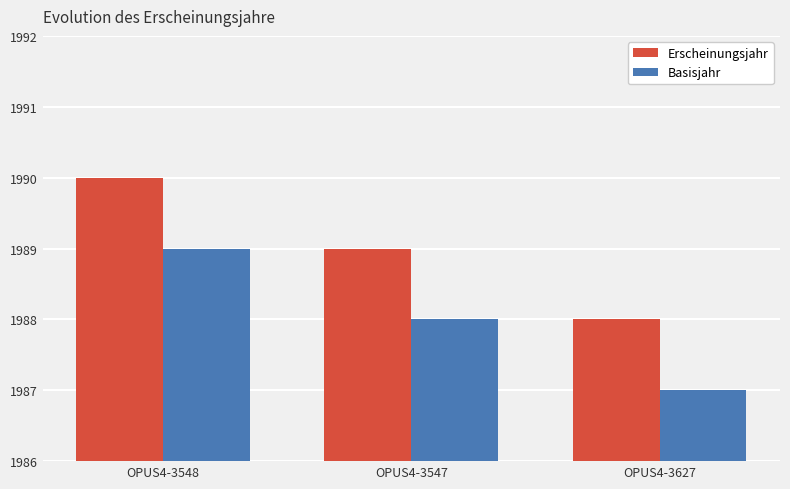

What position from the right is OPUS4-3548?

3